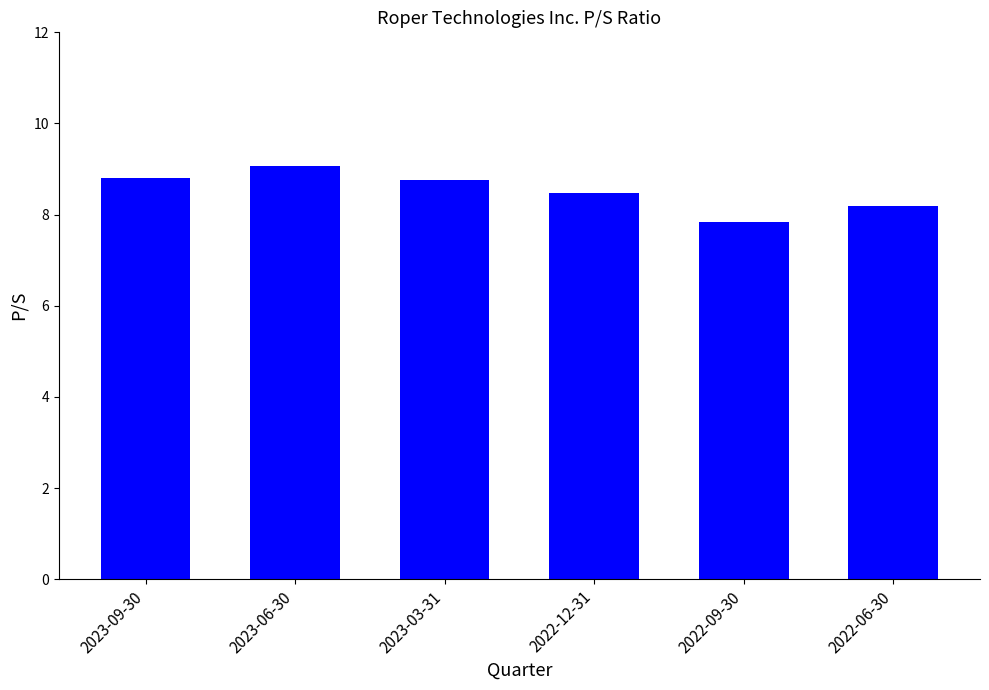

What is the label of the 6th bar from the right?

2023-09-30